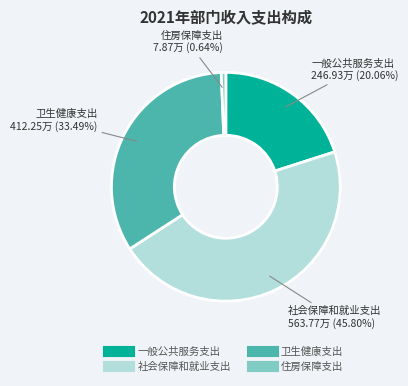

Is 住房保障支出 the majority of the pie?

No